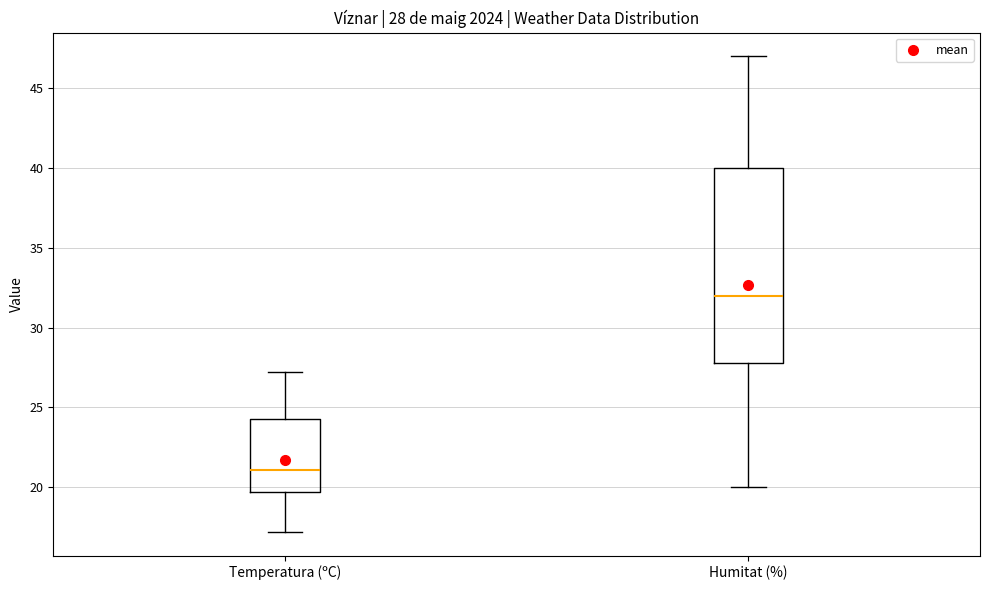

Which box's median line is the lowest?

Temperatura (ºC)